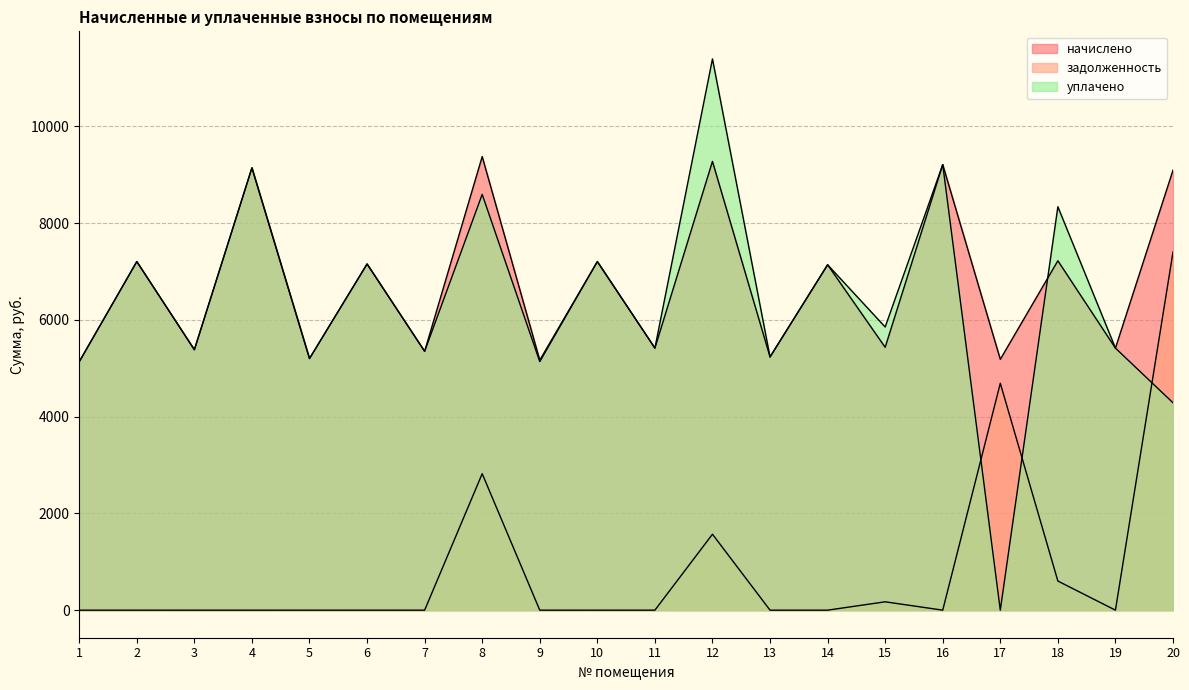

What is the sum of all задолженность values?

17252.2